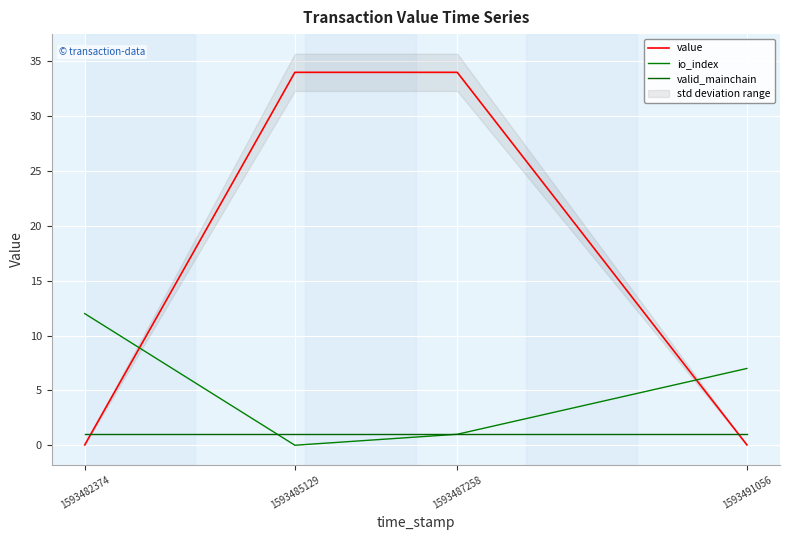

At which label does io_index reach its minimum?

1593485129